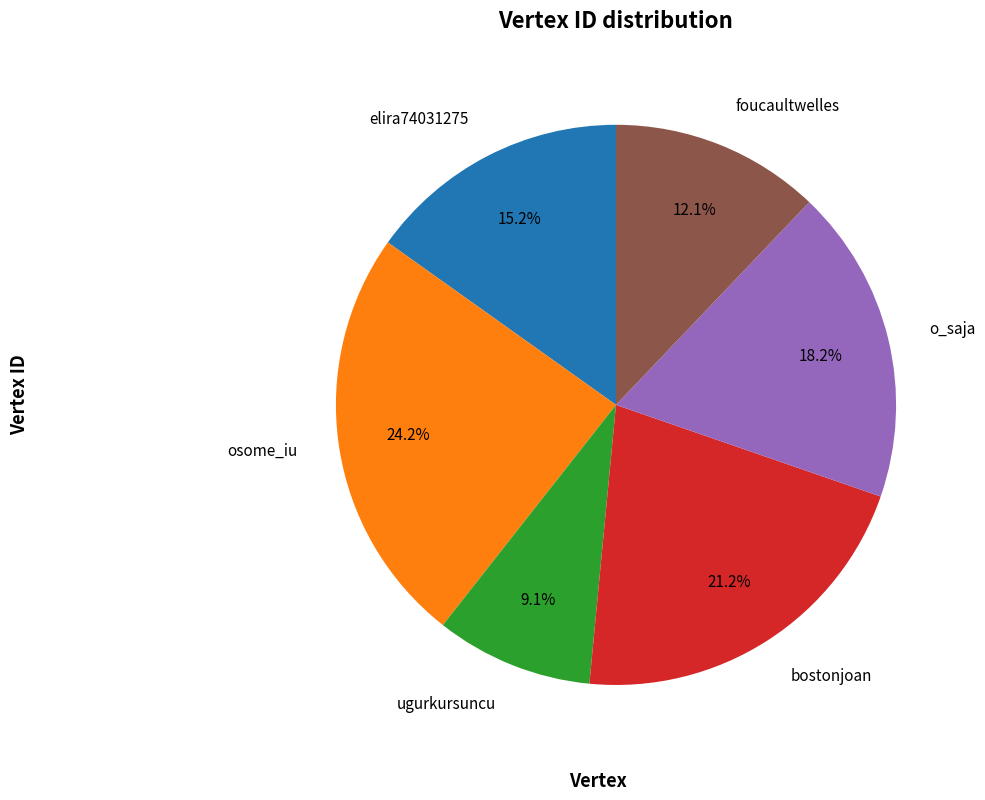

What percentage do foucaultwelles and o_saja together represent?

30.3%